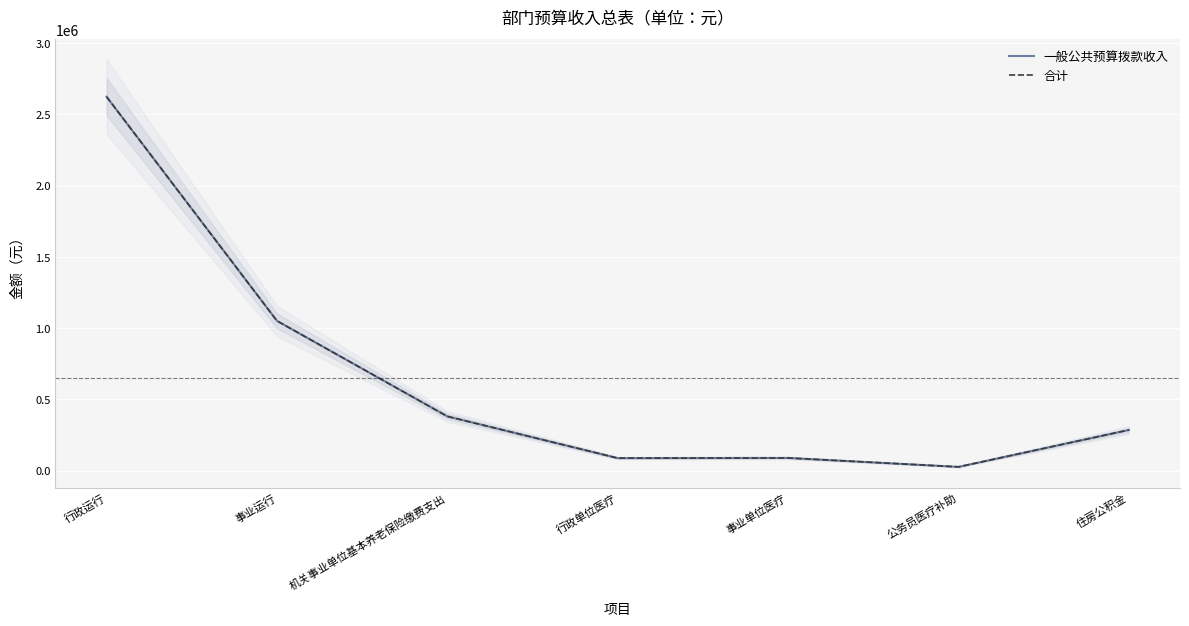

What is the label of the 3rd point from the left?

机关事业单位基本养老保险缴费支出